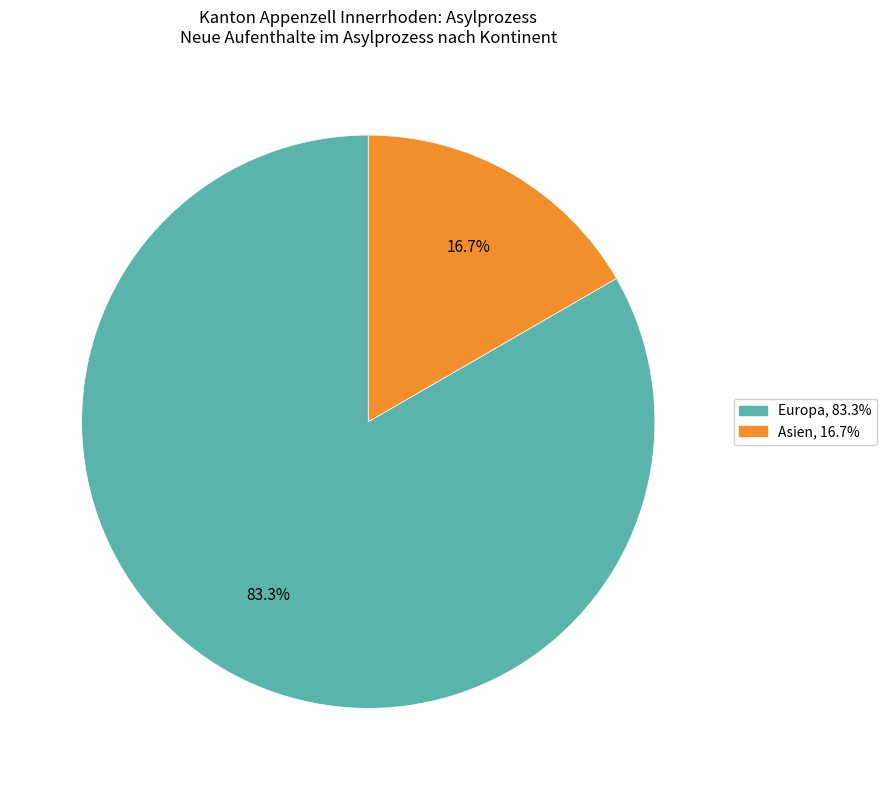

Does any single category account for the majority?

Yes